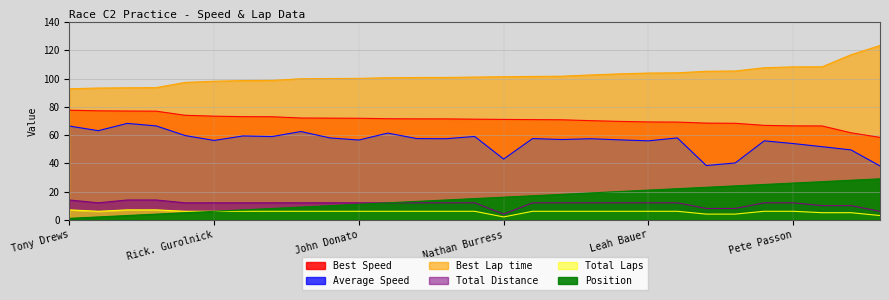

What is the difference between the Best Speed values at Stan. Mason and Marc Frost?

4.1